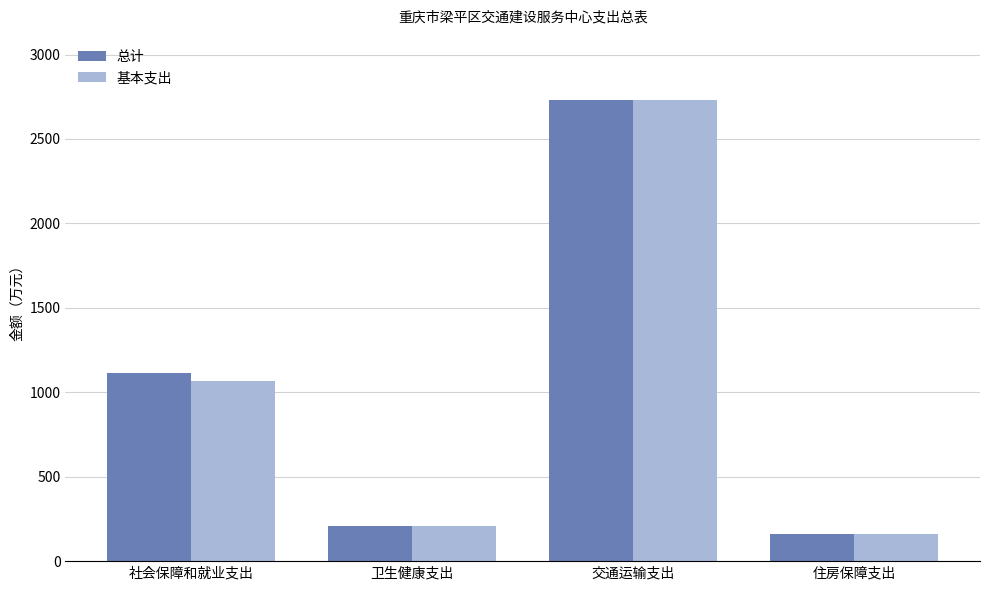

How many values in the 基本支出 series are below 1067?

2